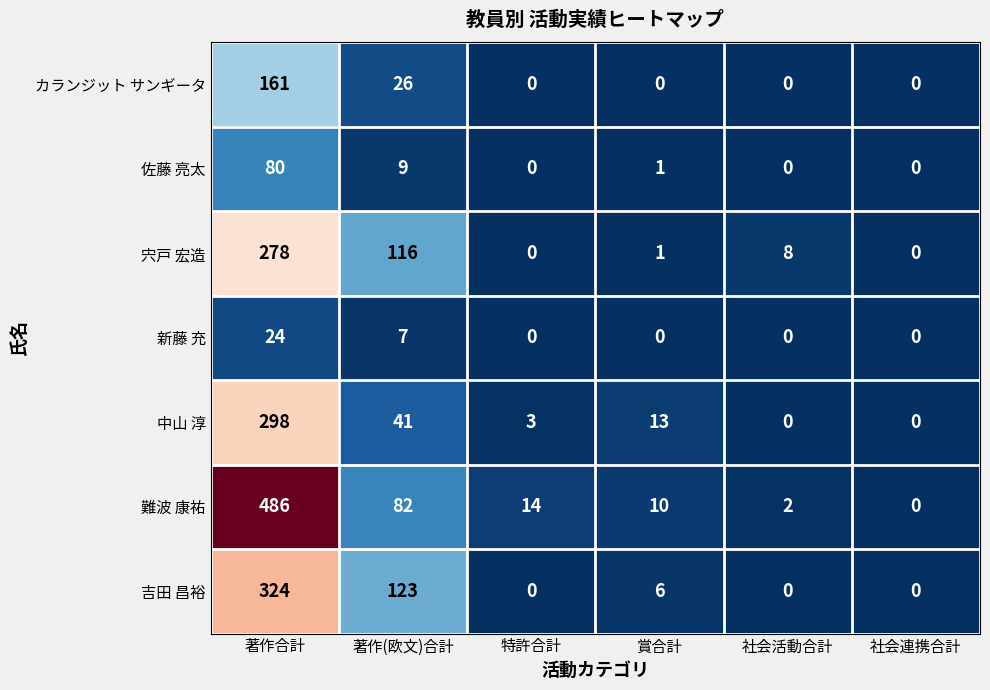

Which series has the largest total across all categories?

難波 康祐